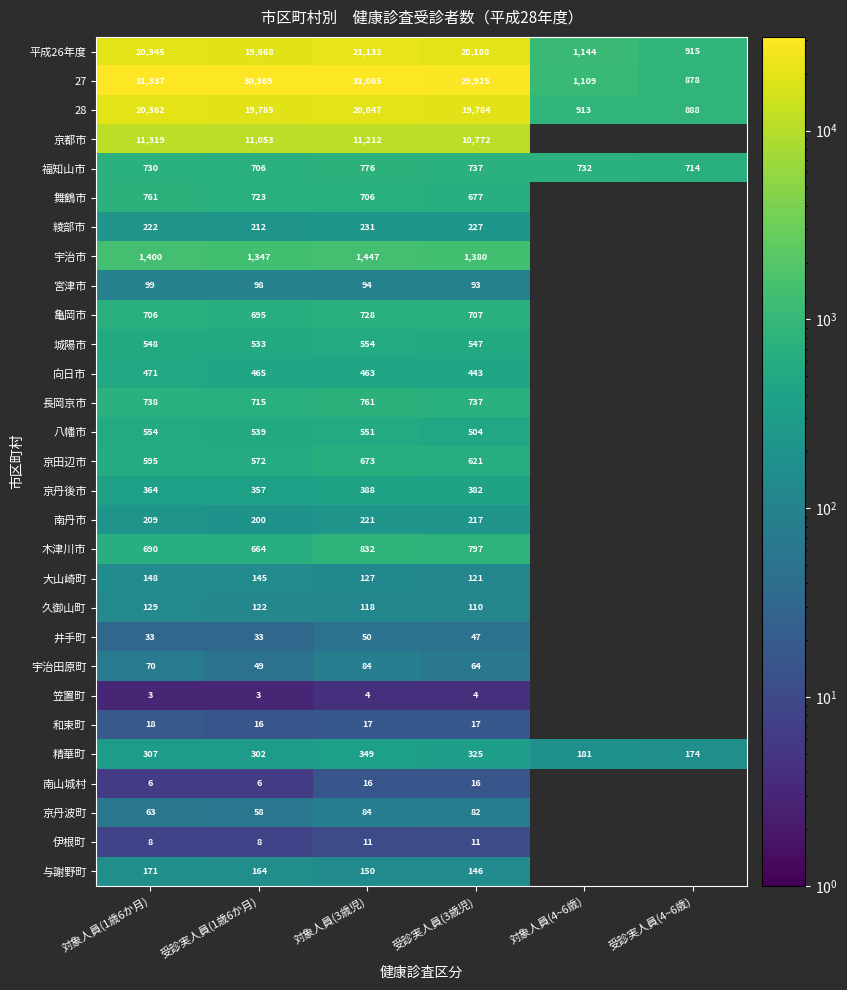

How many series are shown in this chart?

29